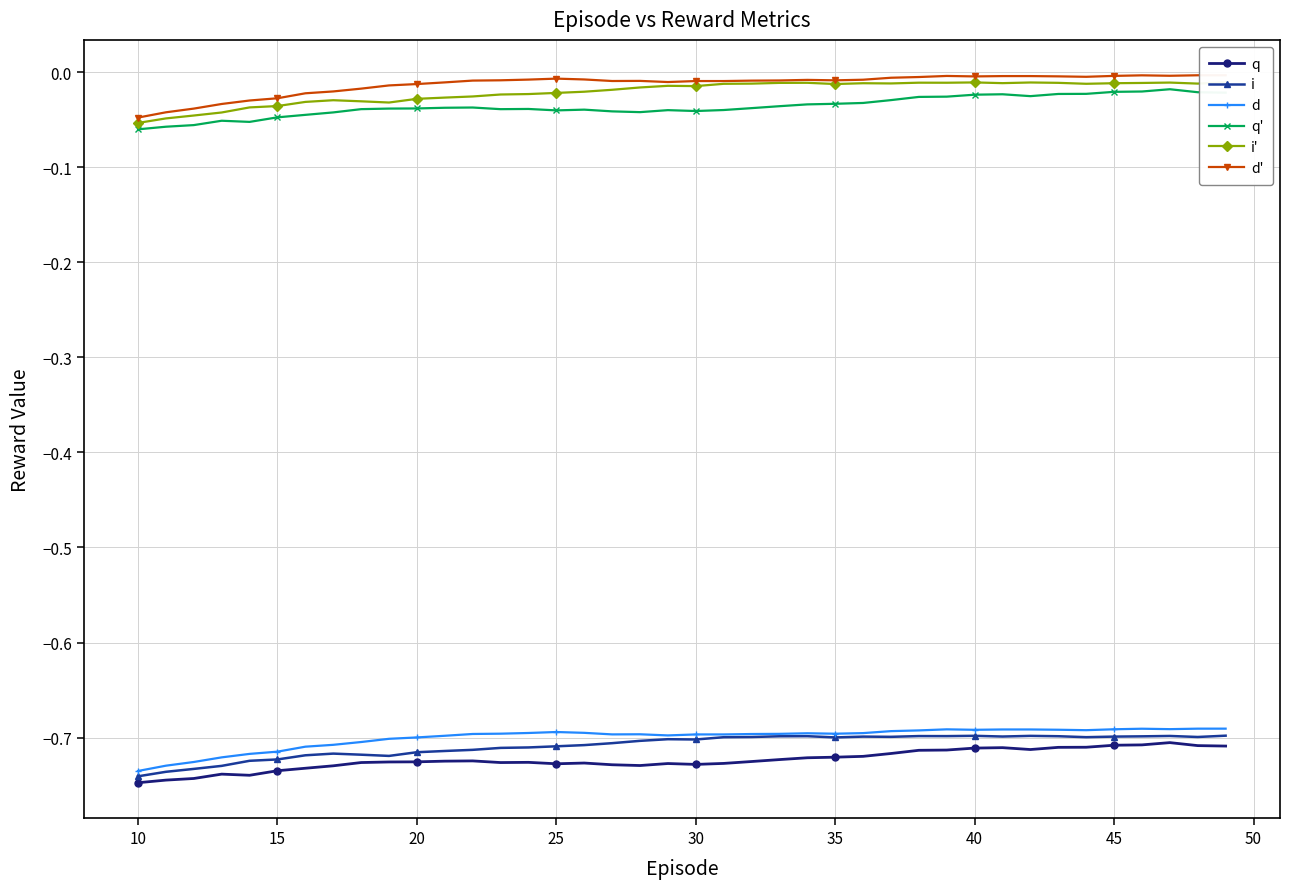

What is the minimum value shown in the chart?

-0.7